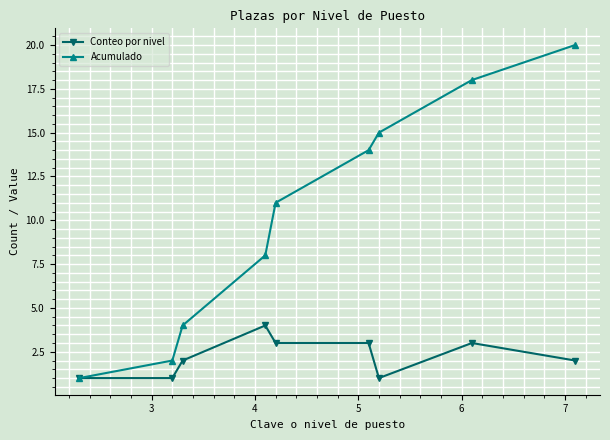

Which series has the widest spread of values?

Acumulado